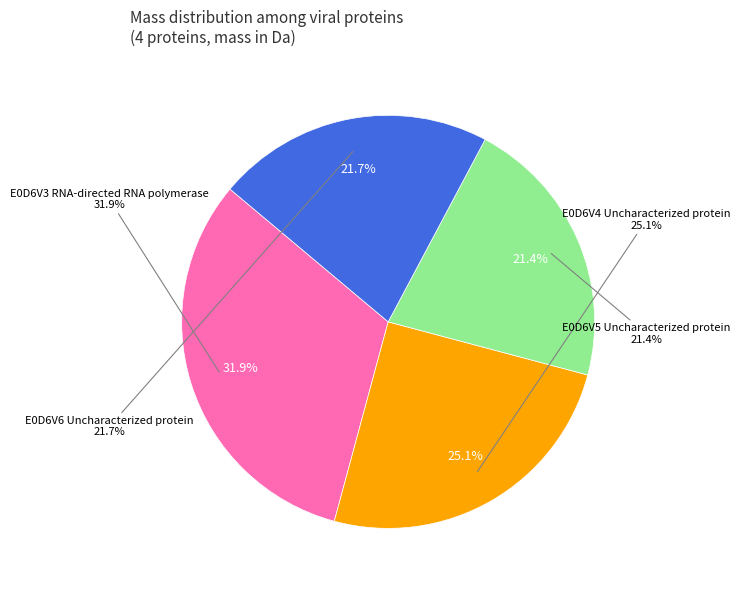

Is it true that E0D6V5 Uncharacterized protein is 21% of the pie?

True